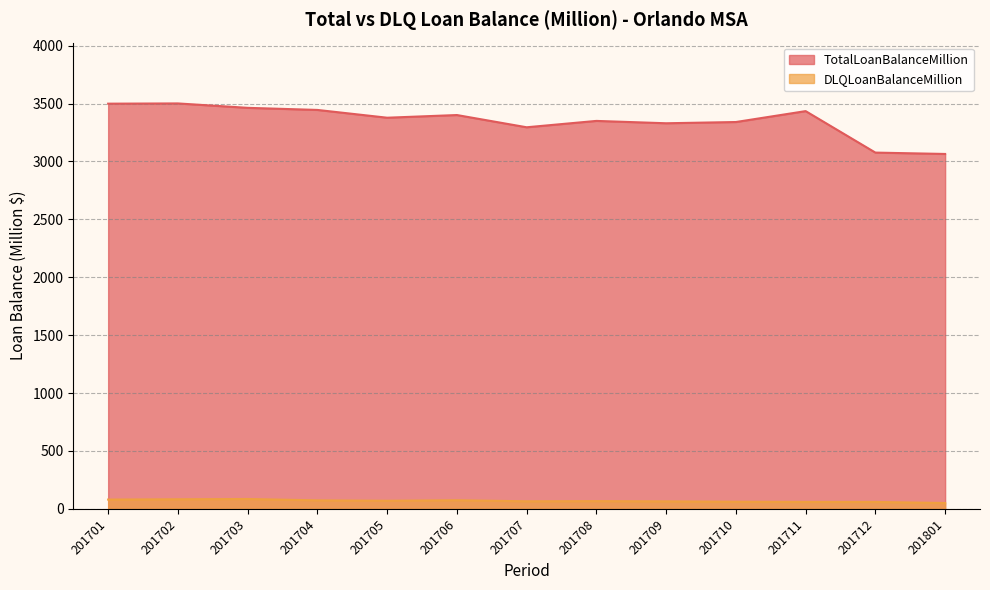

How many series are shown in this chart?

2